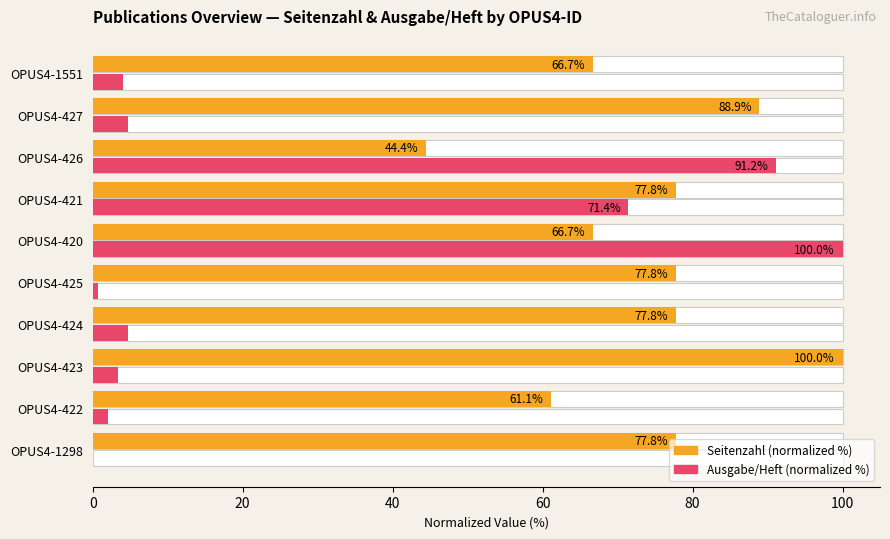

What is the difference between the maximum and second lowest values in the Ausgabe/Heft (normalized %) series?

99.3